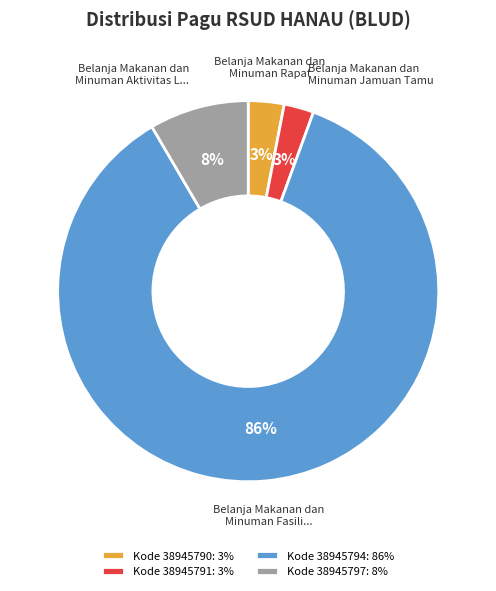

Do Kode 38945791: 3% and Kode 38945797: 8% together represent more than half of the pie?

No